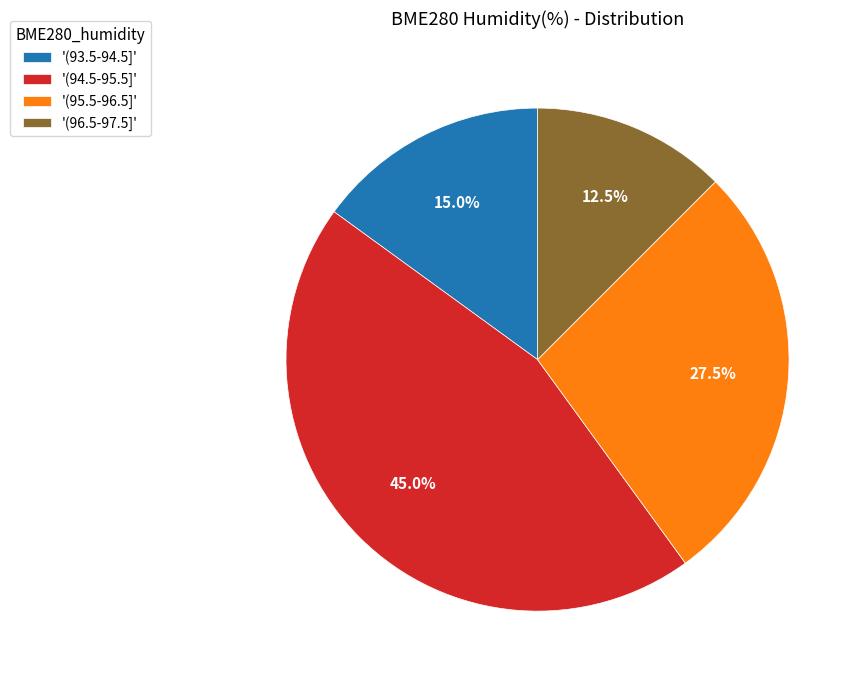

Combined, what portion of the pie is '(93.5-94.5]' and '(96.5-97.5]'?

27.5%